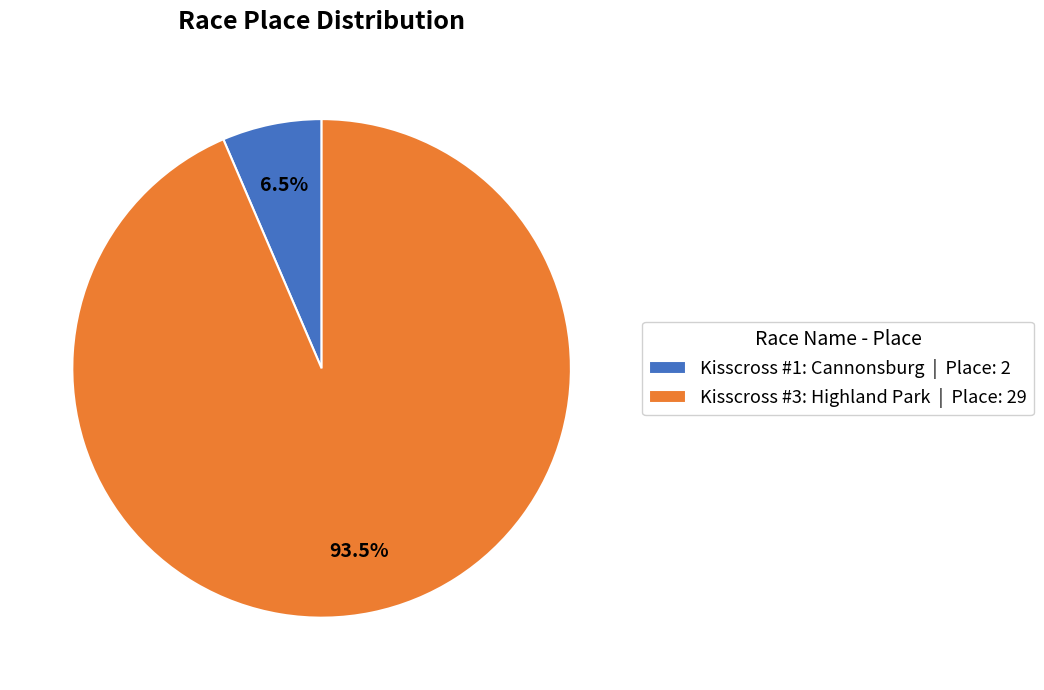

How many slices are in this pie chart?

2